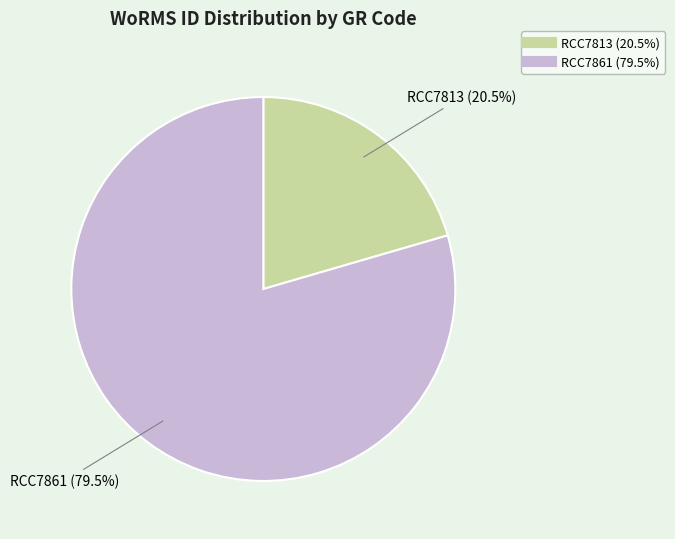

What is the majority slice?

RCC7861